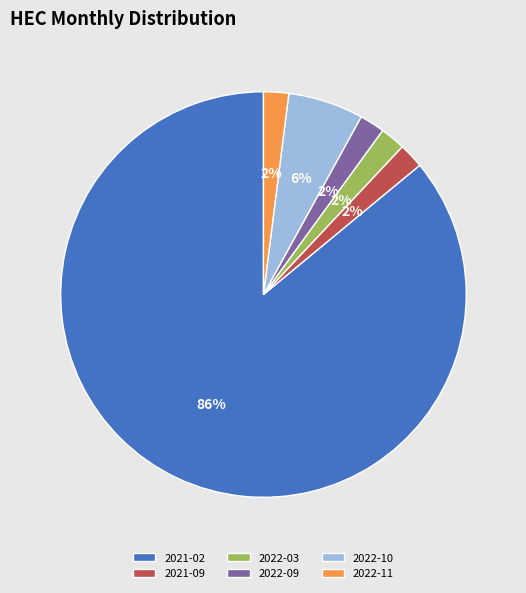

Which has a higher value, 2022-09 or 2022-10?

2022-10